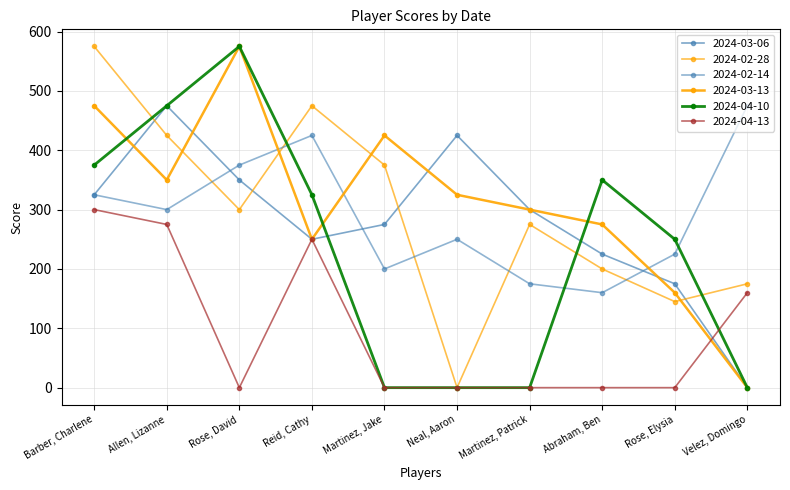

Between Martinez, Jake and Abraham, Ben, which series saw the biggest shift?

2024-04-10